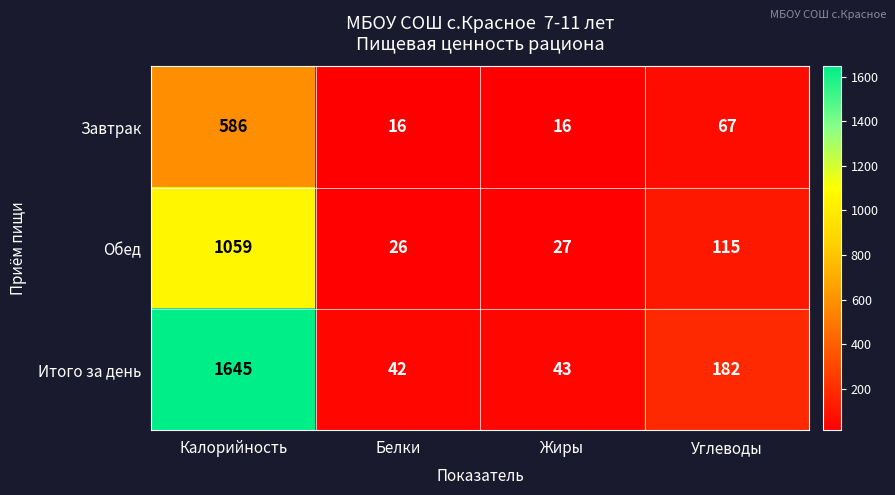

At which category does the chart reach its peak across all series?

Калорийность